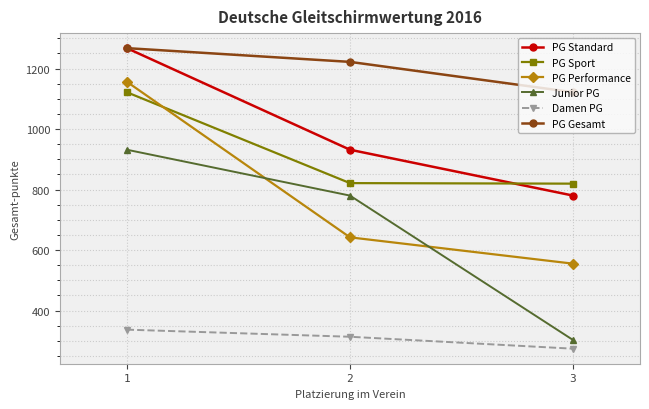

Does the chart have visible grid lines?

Yes